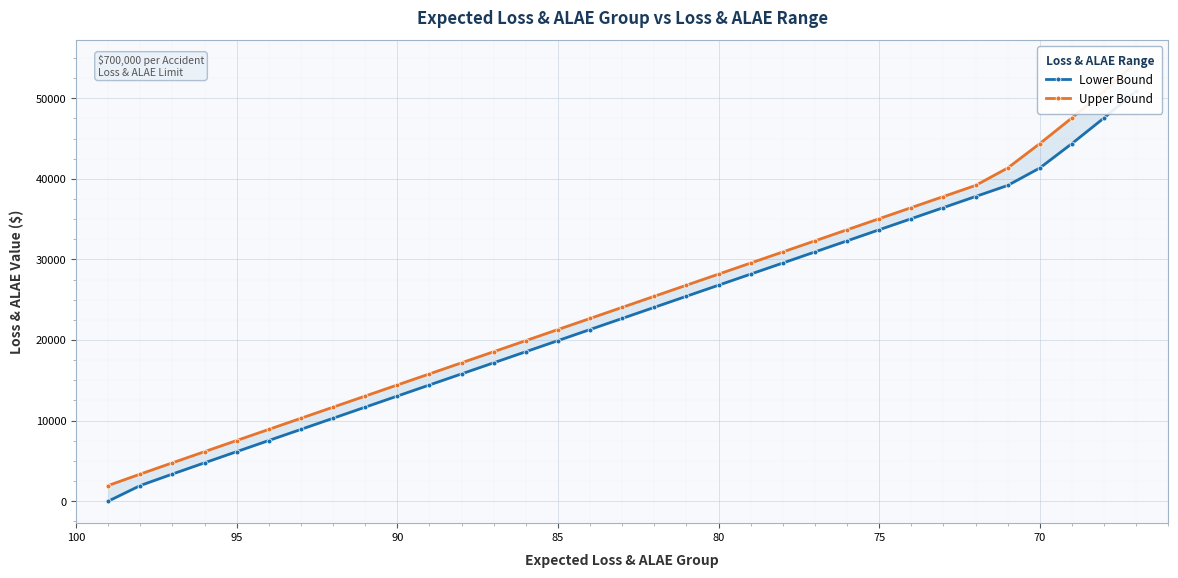

True or false: Lower Bound has more than 1 interior local peaks.

False